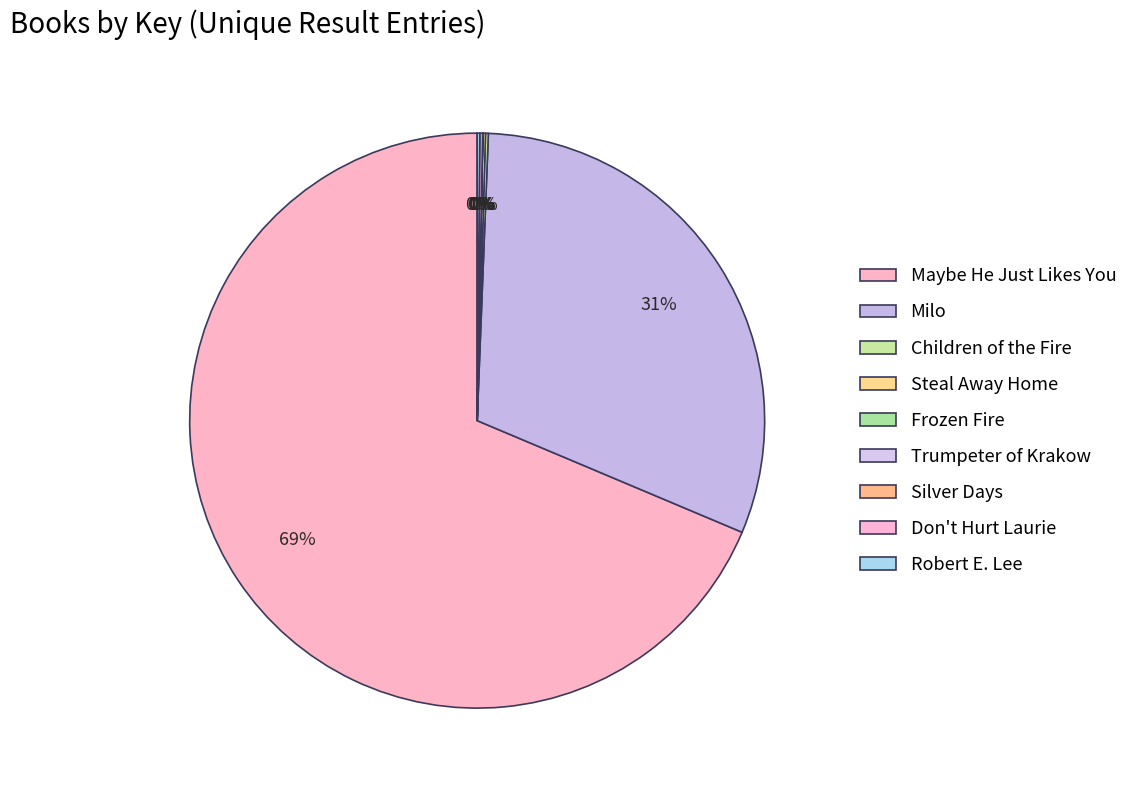

What is the smallest slice in the pie chart?

Silver Days